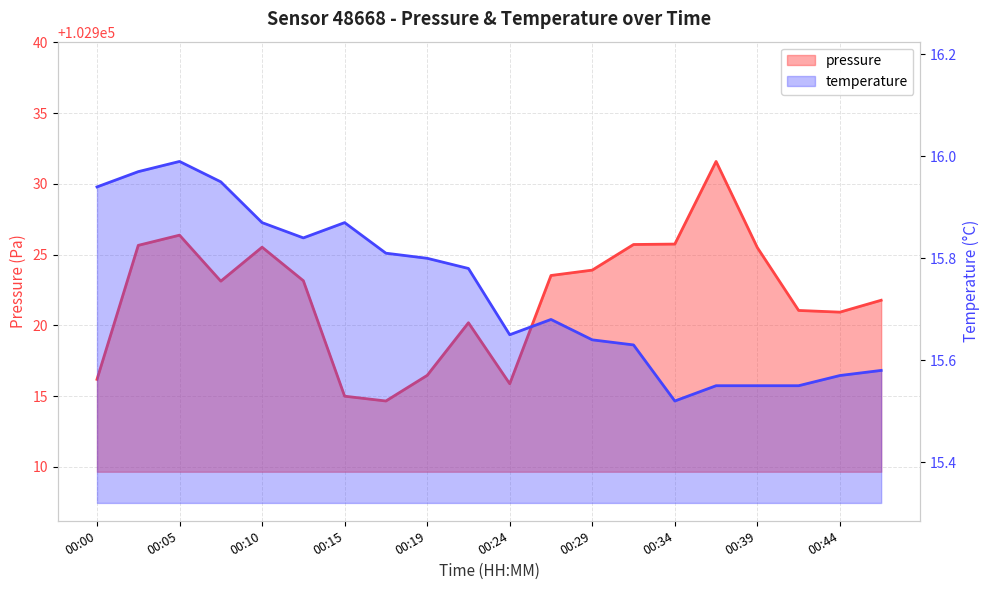

In temperature, how many points are lower than both neighbors (excluding endpoints)?

3